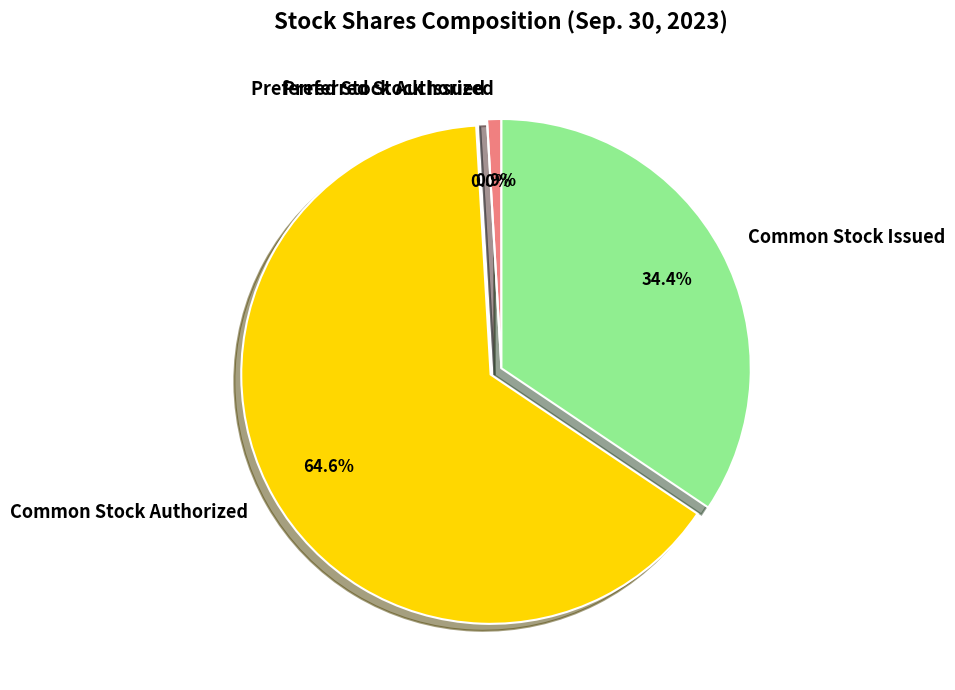

To the nearest percent, what is the average slice percentage?

25%